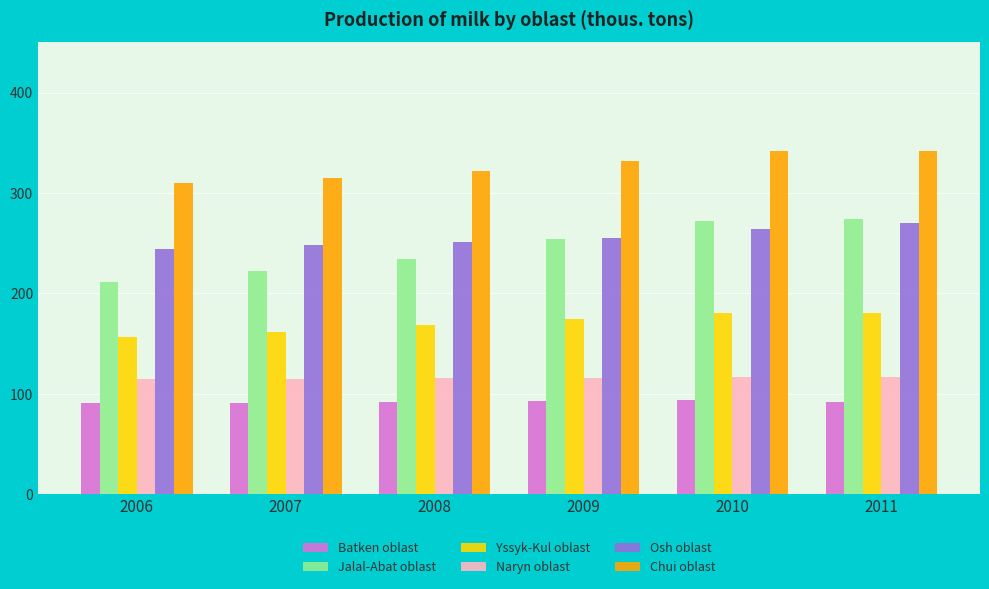

What are all the series names shown in the legend?

Batken oblast, Jalal-Abat oblast, Yssyk-Kul oblast, Naryn oblast, Osh oblast, Chui oblast